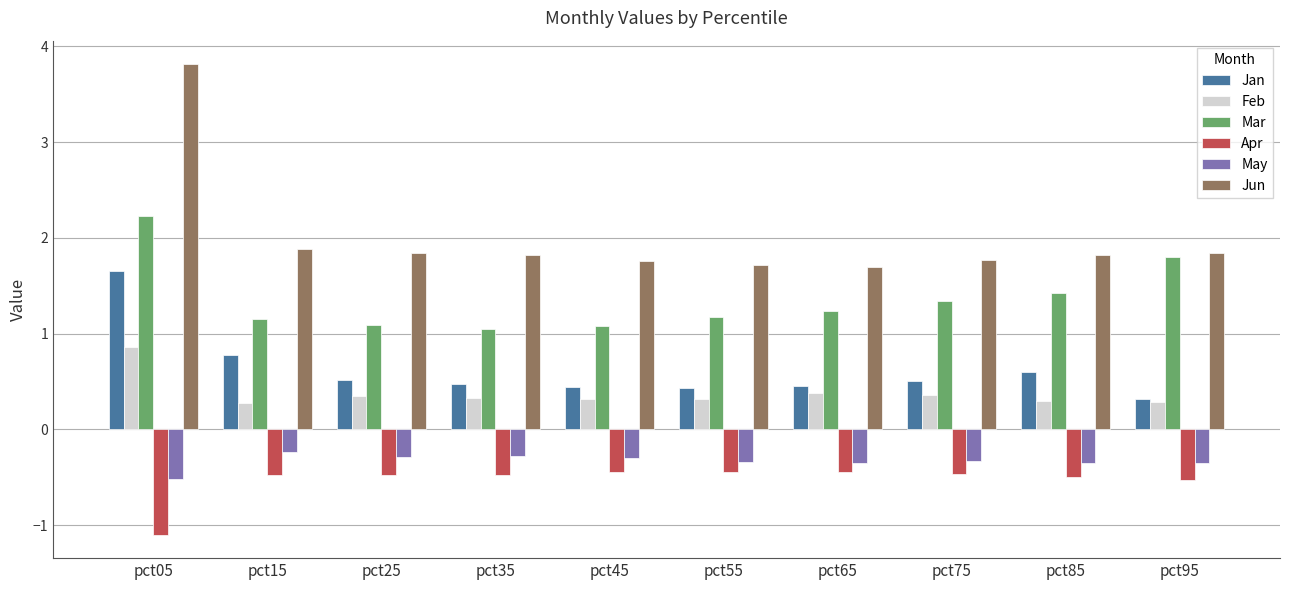

What is the greatest value displayed?

3.8